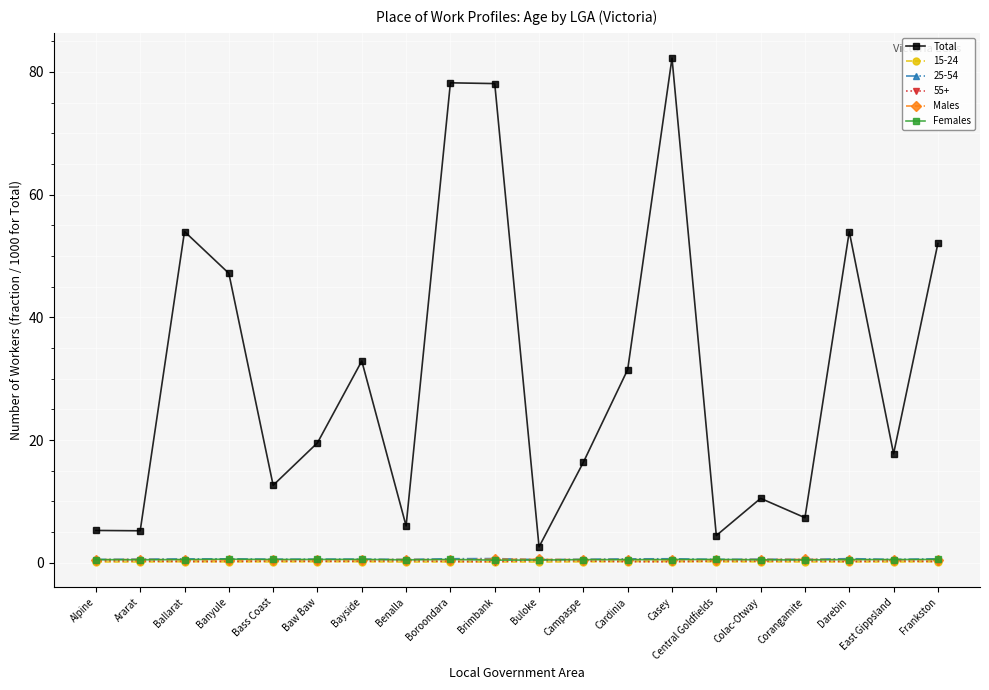

How many distinct data groups are displayed?

6